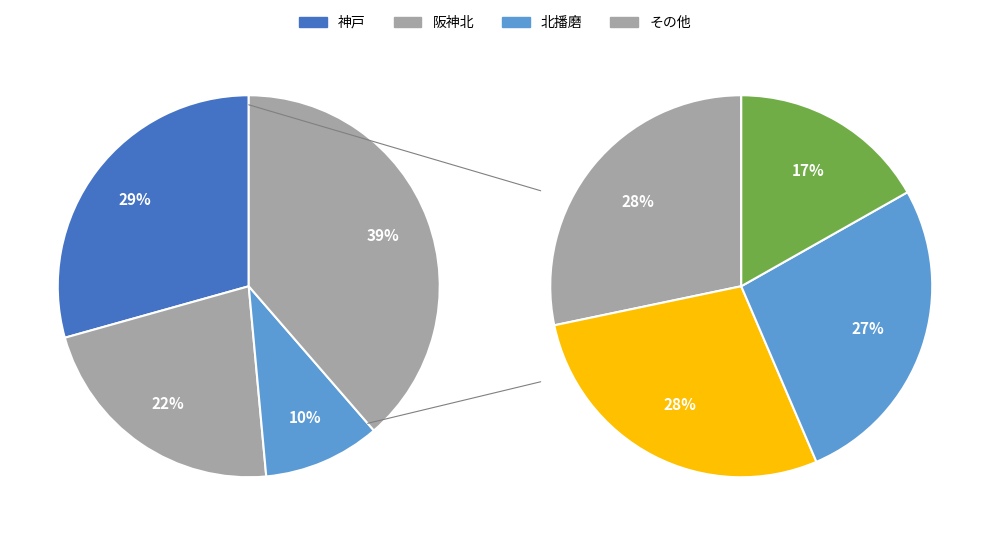

Is 中播磨 the majority of the pie?

No